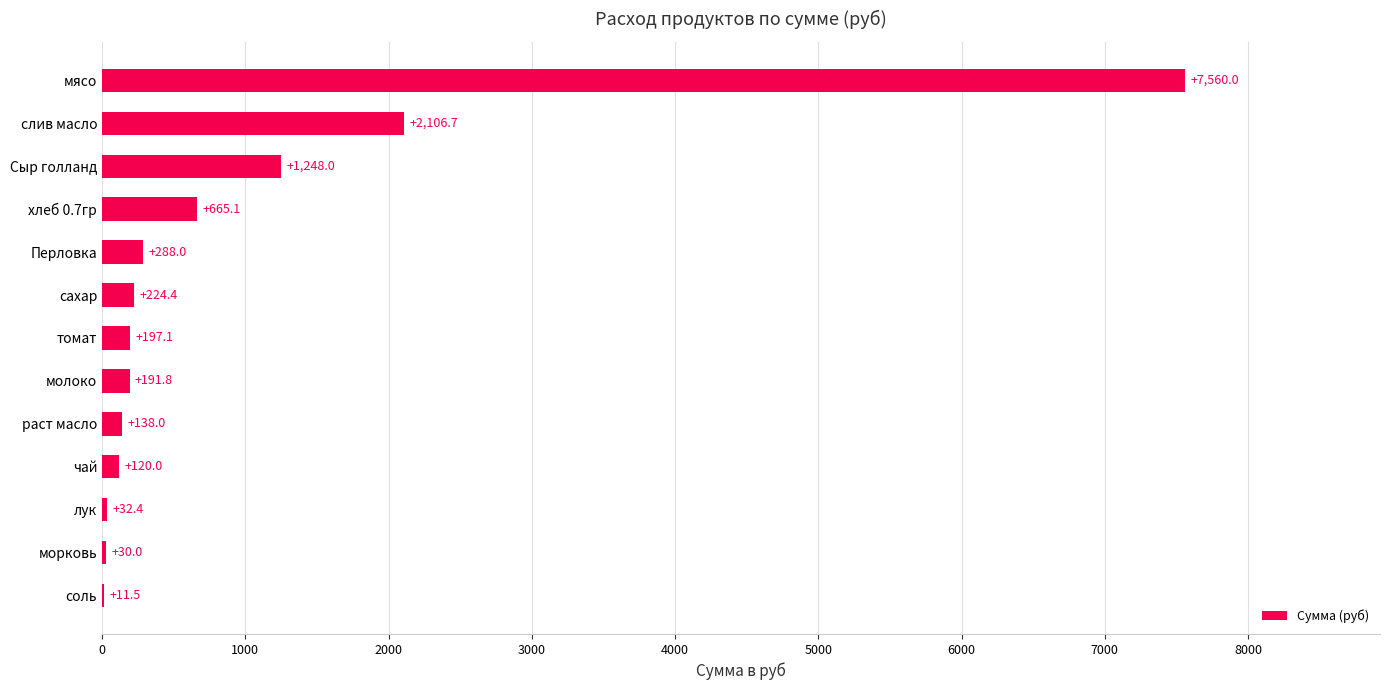

The chart shows a value of 1177.2 at слив масло. True or false?

False